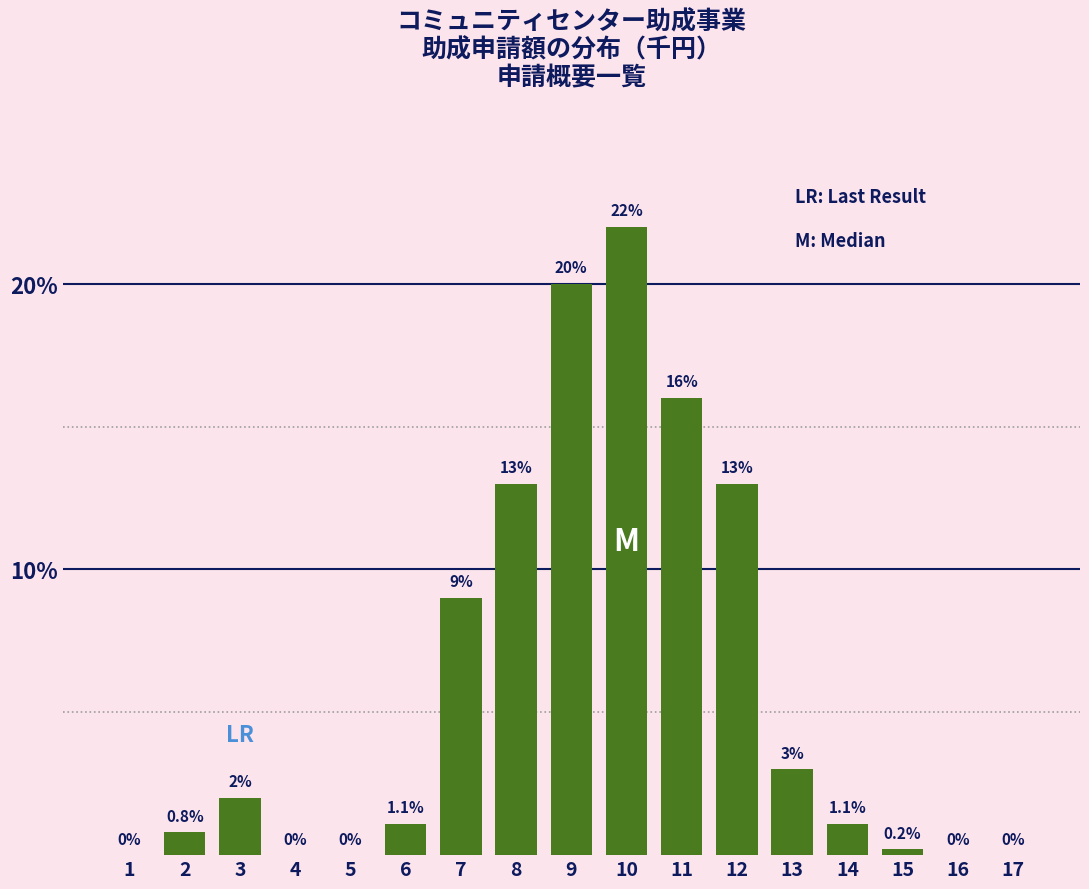

Reading left to right, transcribe all the data shown in this chart.

1=0.0	2=0.8	3=2.0	4=0.0	5=0.0	6=1.1	7=9.0	8=13.0	9=20.0	10=22.0	11=16.0	12=13.0	13=3.0	14=1.1	15=0.2	16=0.0	17=0.0